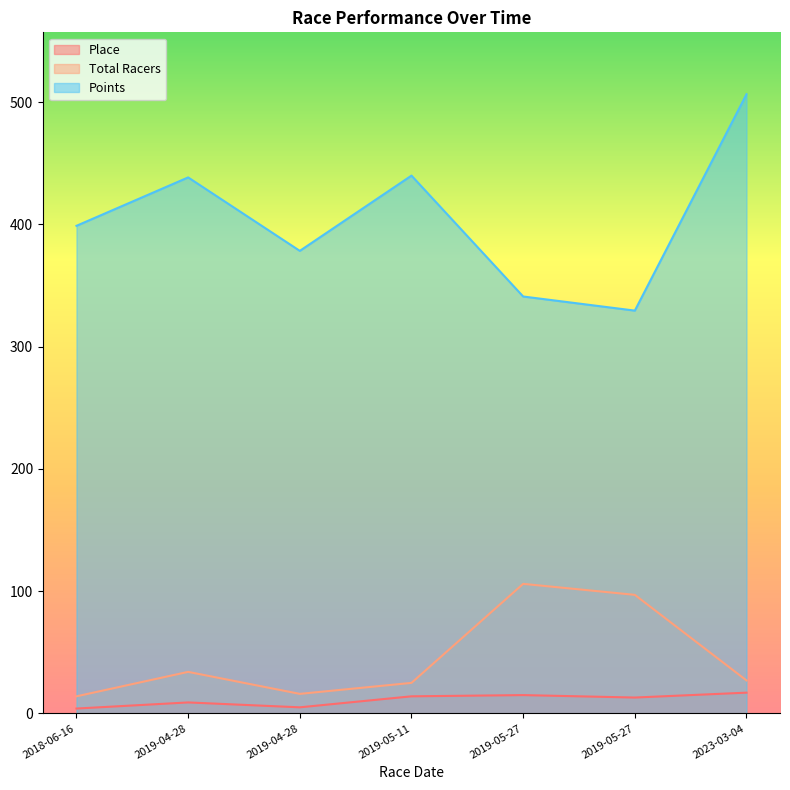

What is the difference between the second highest and minimum values in the Total Racers series?

83.0